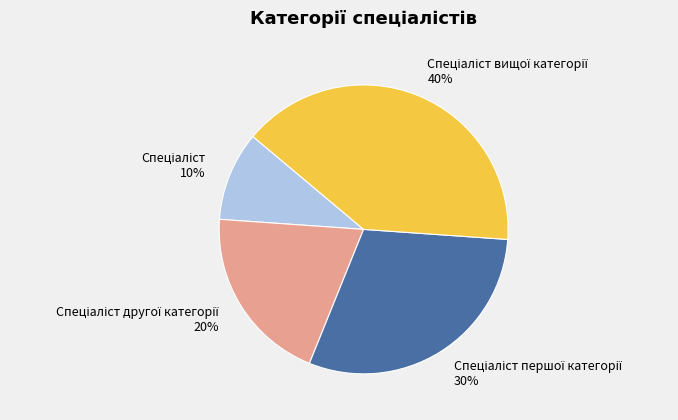

Is there any slice that represents more than half of the pie?

No